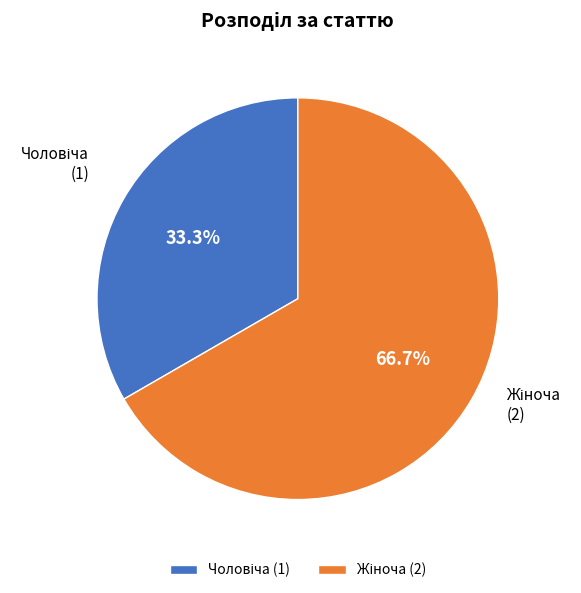

True or false: Чоловіча accounts for 40% of the total.

False